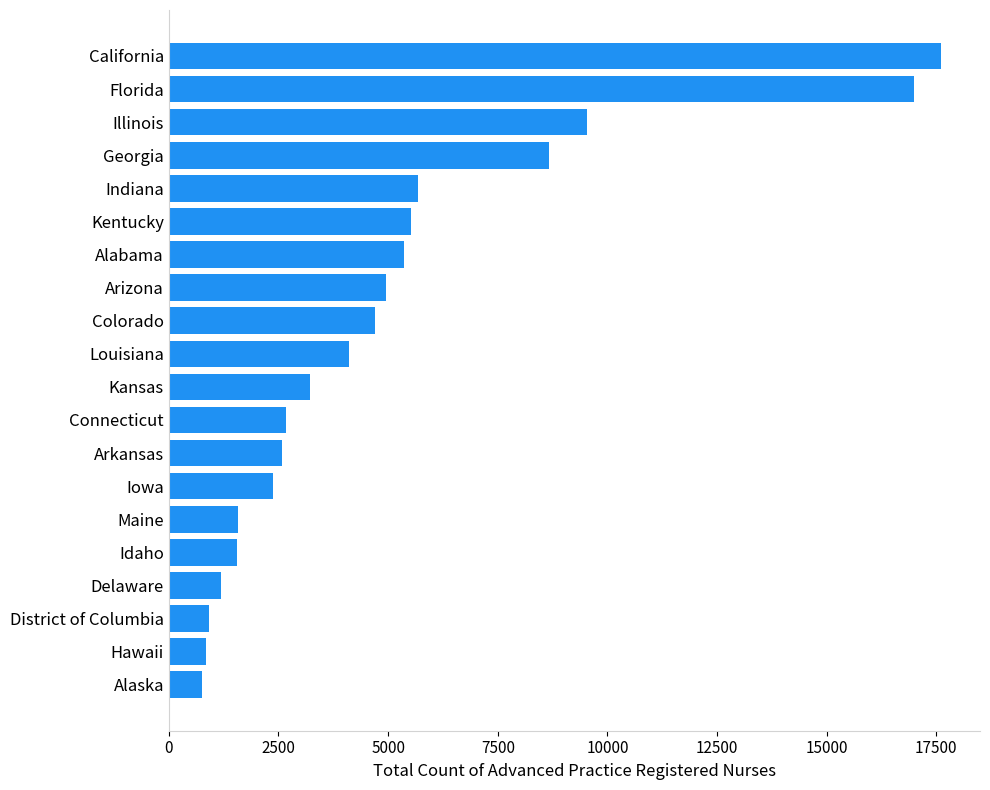

What is the sum of the values at Alaska and Idaho?

2321